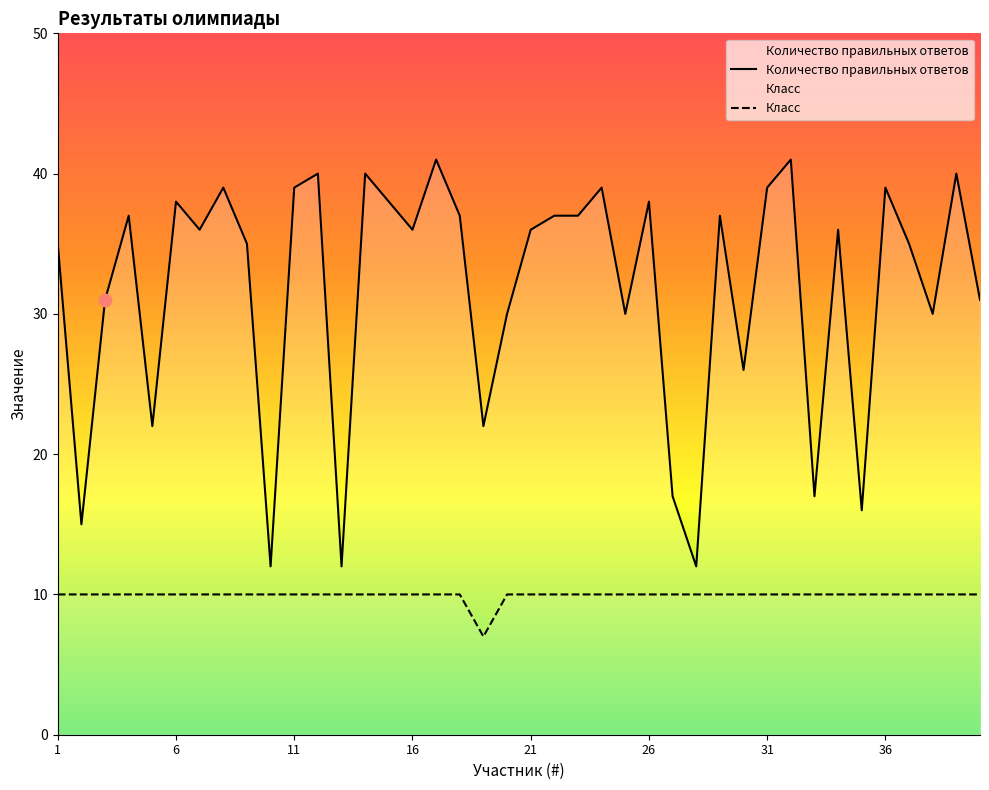

What is the total value across all series at 11?

49